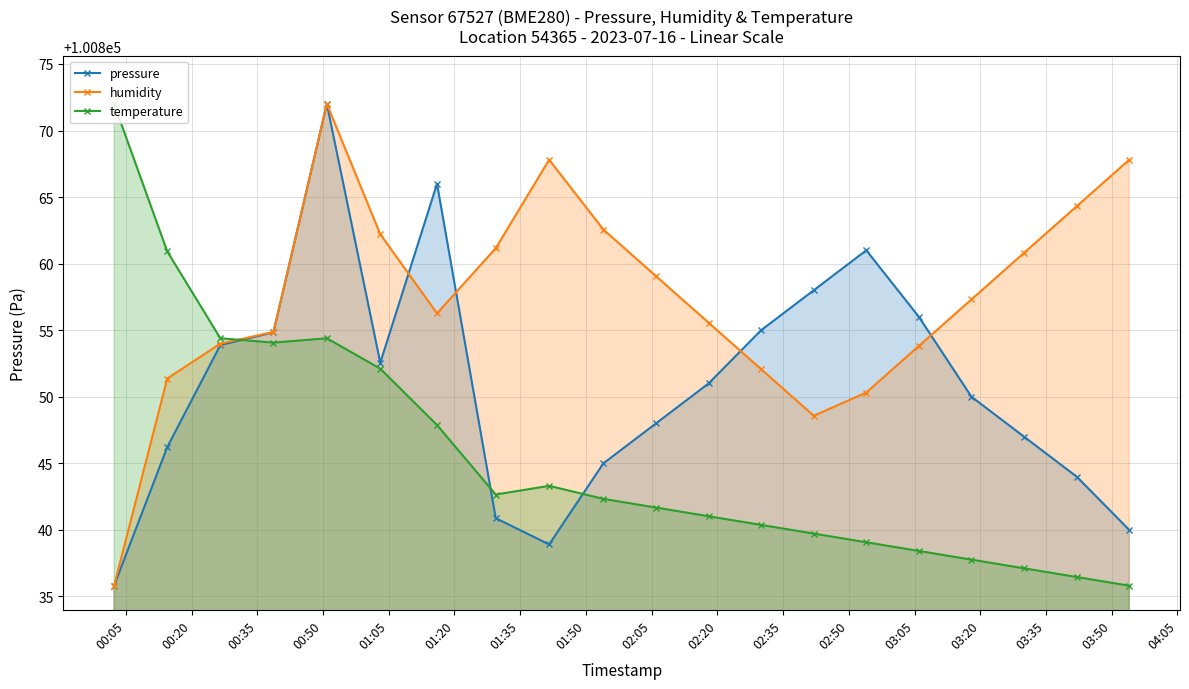

What are all the series names shown in the legend?

pressure, humidity, temperature